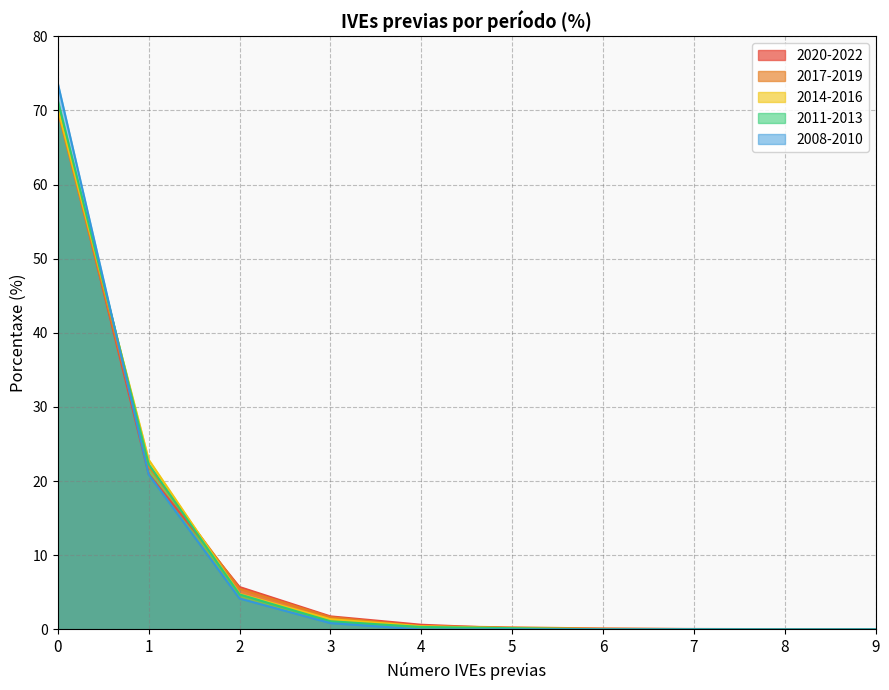

Reading left to right, extract all data points from this chart.

2020-2022: 0=70.6	1=21.0	2=5.7	3=1.8	4=0.6	5=0.1	6=0.1	7=0.1	8=0.0	9=0.0
2017-2019: 0=70.0	1=22.0	2=5.5	3=1.6	4=0.4	5=0.3	6=0.1	7=0.0	8=0.0	9=0.0
2014-2016: 0=70.3	1=22.9	2=4.8	3=1.4	4=0.4	5=0.1	6=0.0	7=0.0	8=0.0	9=0.0
2011-2013: 0=71.3	1=22.3	2=4.7	3=1.1	4=0.3	5=0.2	6=0.0	7=0.0	8=0.0	9=0.0
2008-2010: 0=73.7	1=20.9	2=4.2	3=0.8	4=0.0	5=0.0	6=0.0	7=0.0	8=0.0	9=0.0